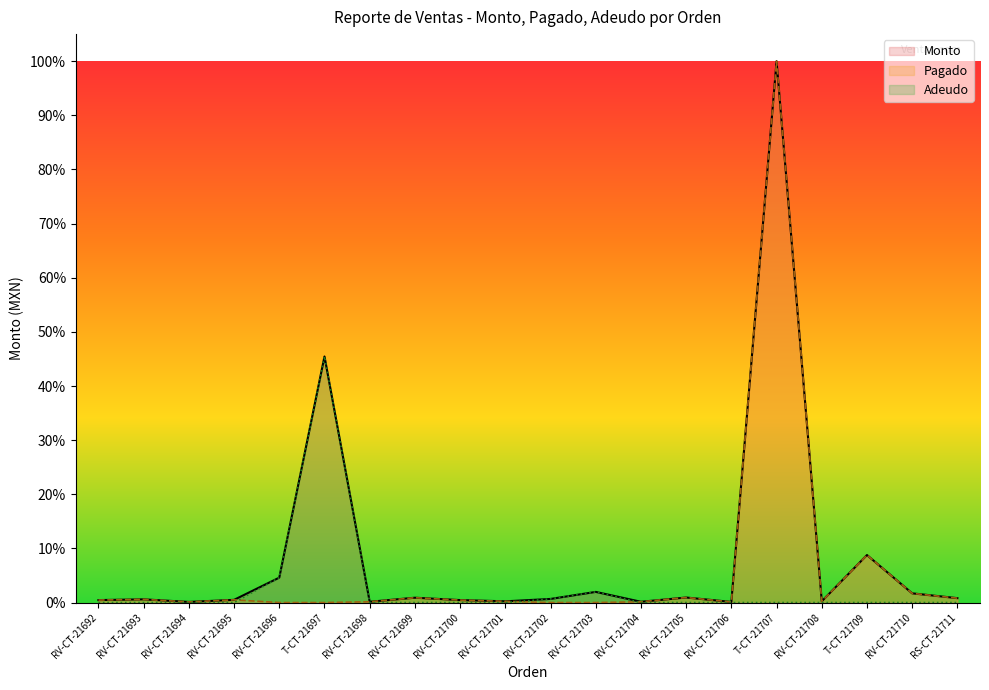

Which series has the largest range (max minus min)?

Pagado